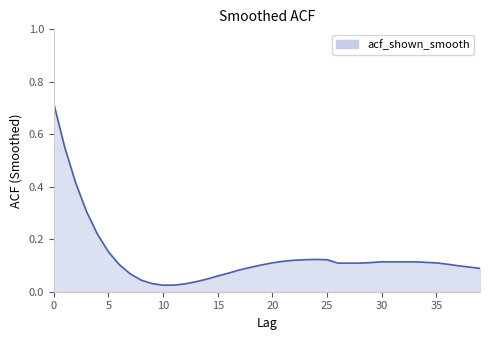

How many lines are shown in the chart?

1